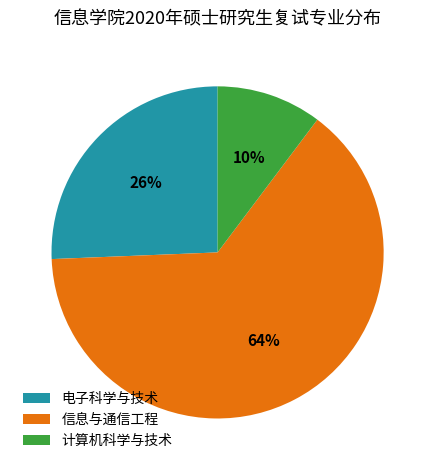

To the nearest percent, what is the difference between the largest and smallest slice percentages?

54%